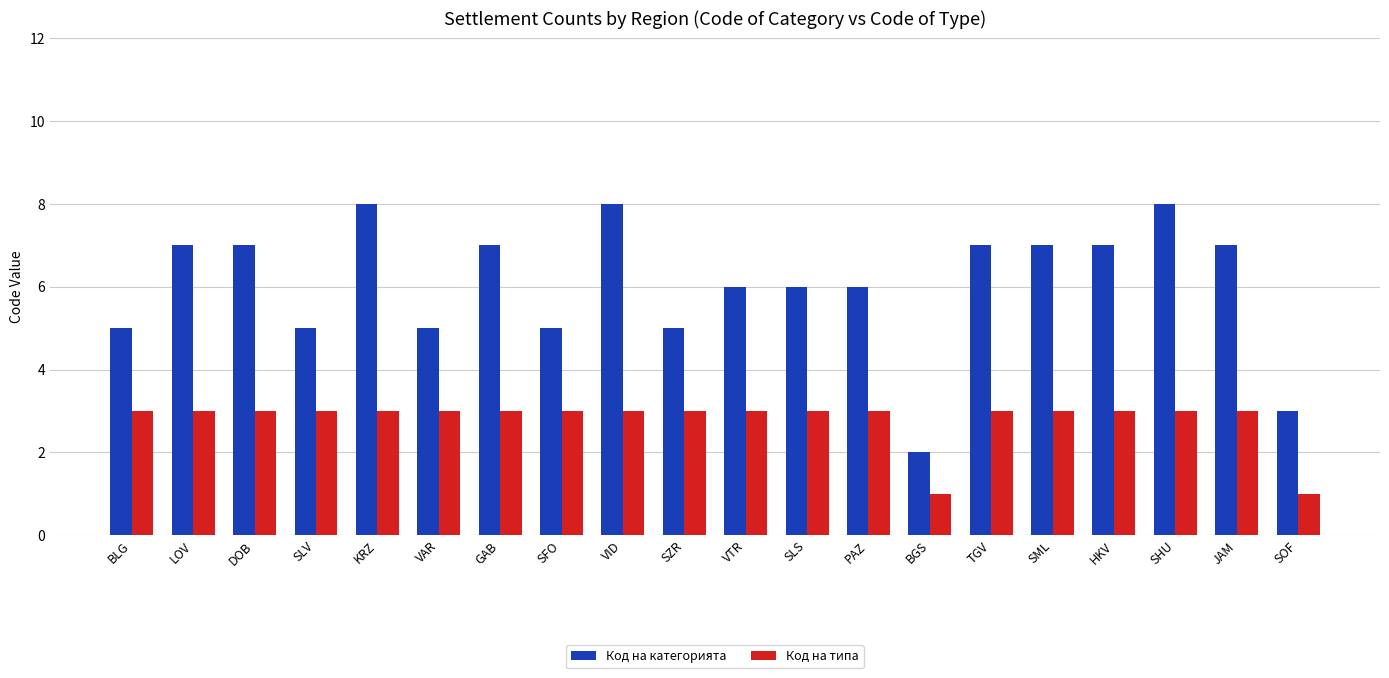

What is the difference between the Код на категорията values at VID and PAZ?

2